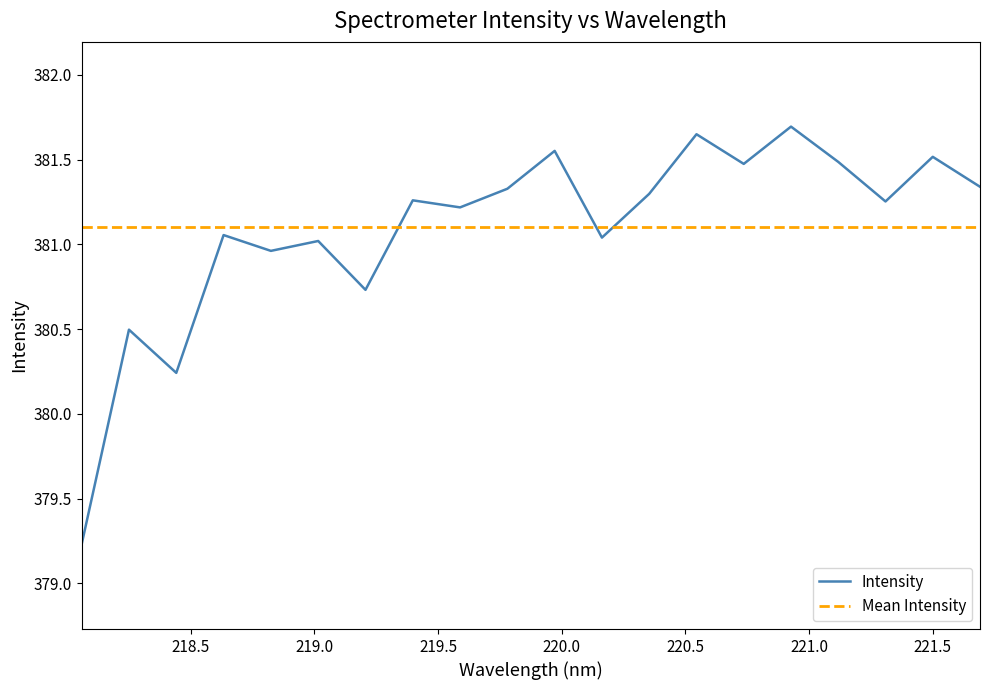

What is the change in value from 220.9264 to 221.6902?

-0.4